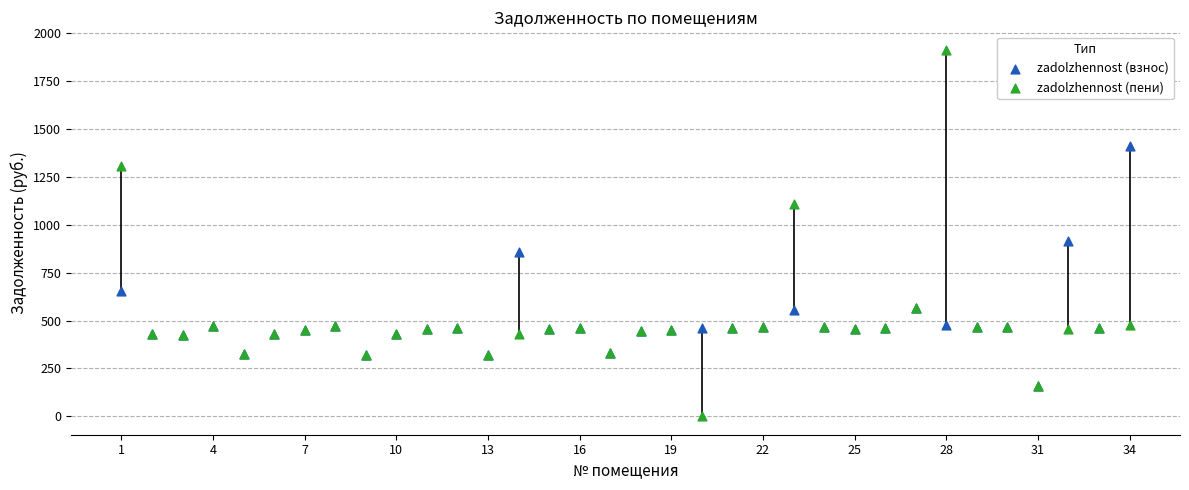

Which series contains the highest Y value?

zadolzhennost (пени)